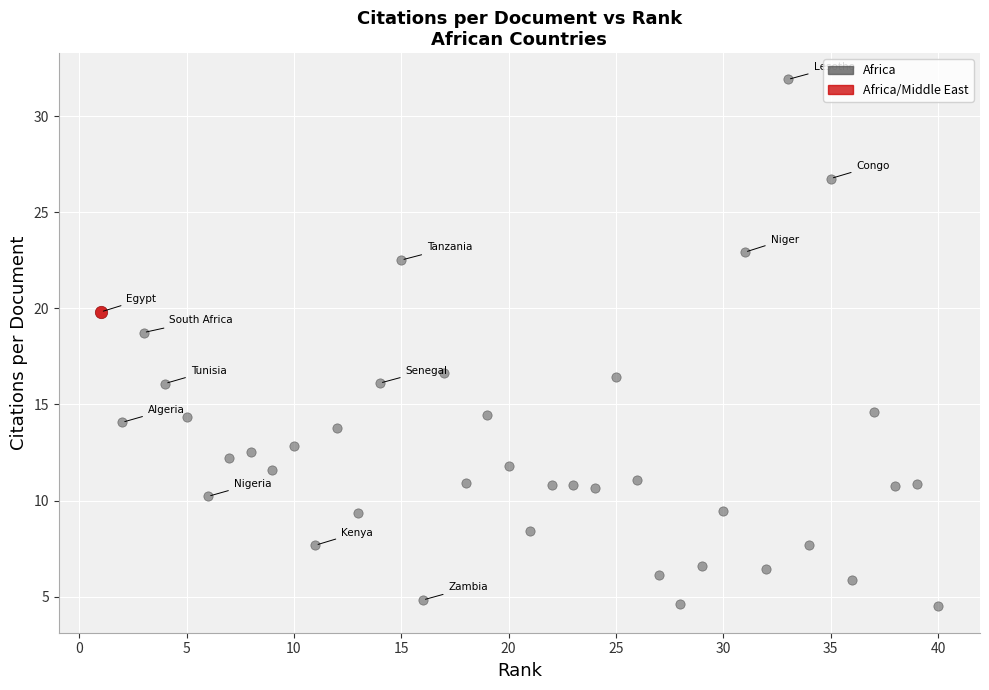

What are all the series names shown in the legend?

Africa, Africa/Middle East